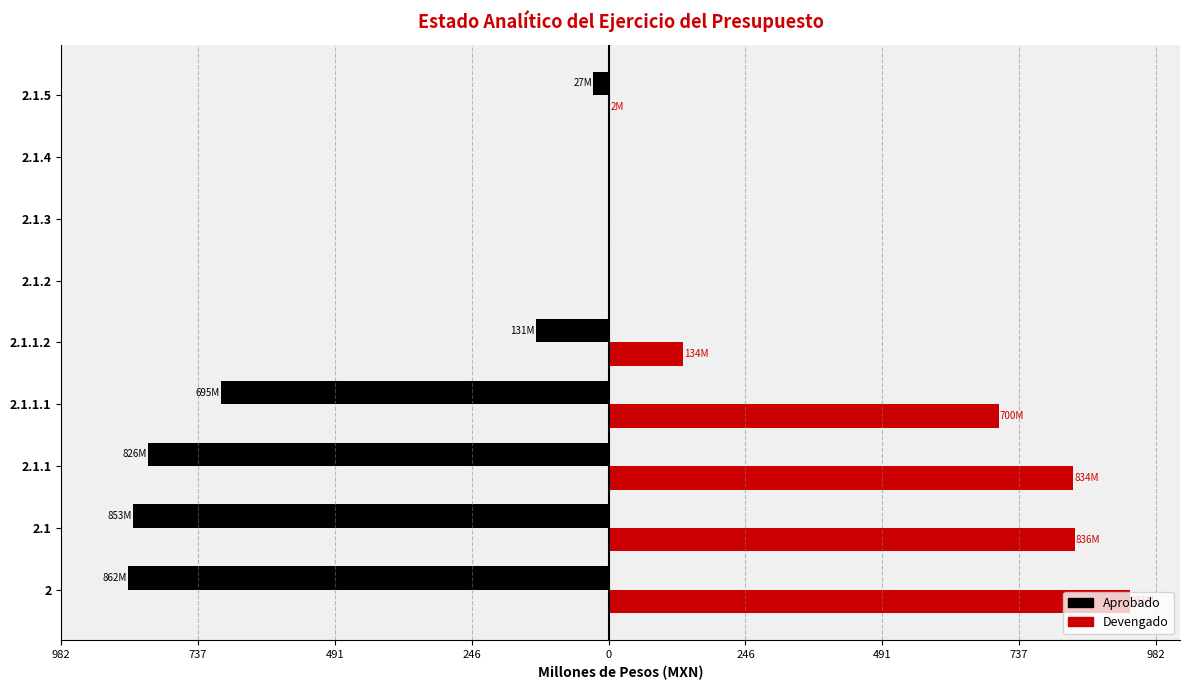

What are all the series names shown in the legend?

Aprobado, Devengado